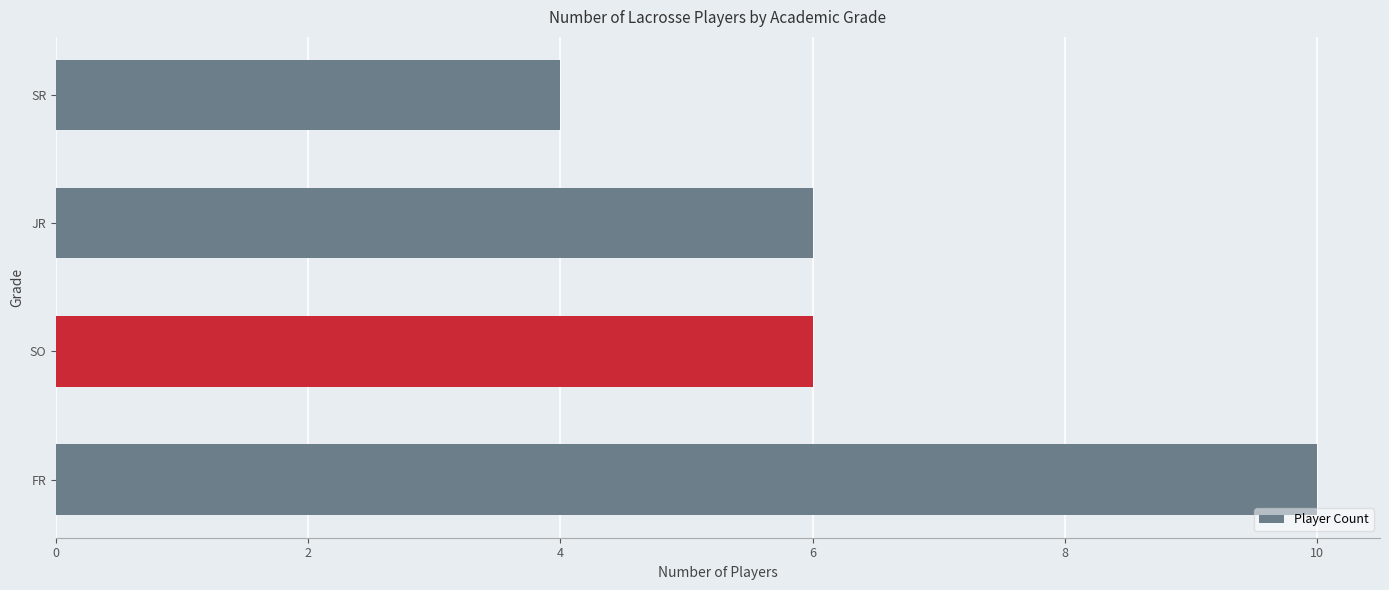

Does the chart contain any negative values?

No